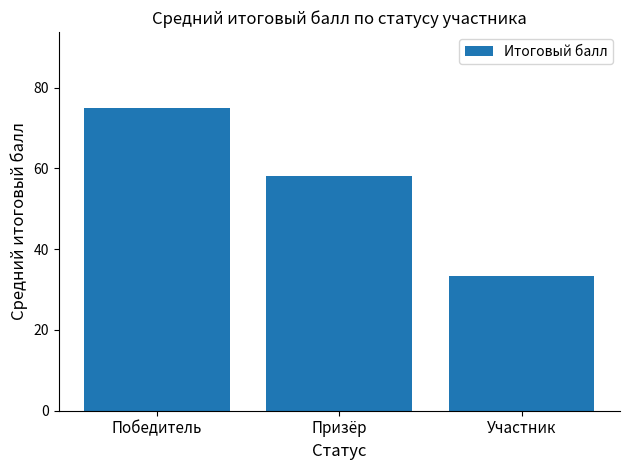

What is the difference between the maximum and minimum values?

41.7